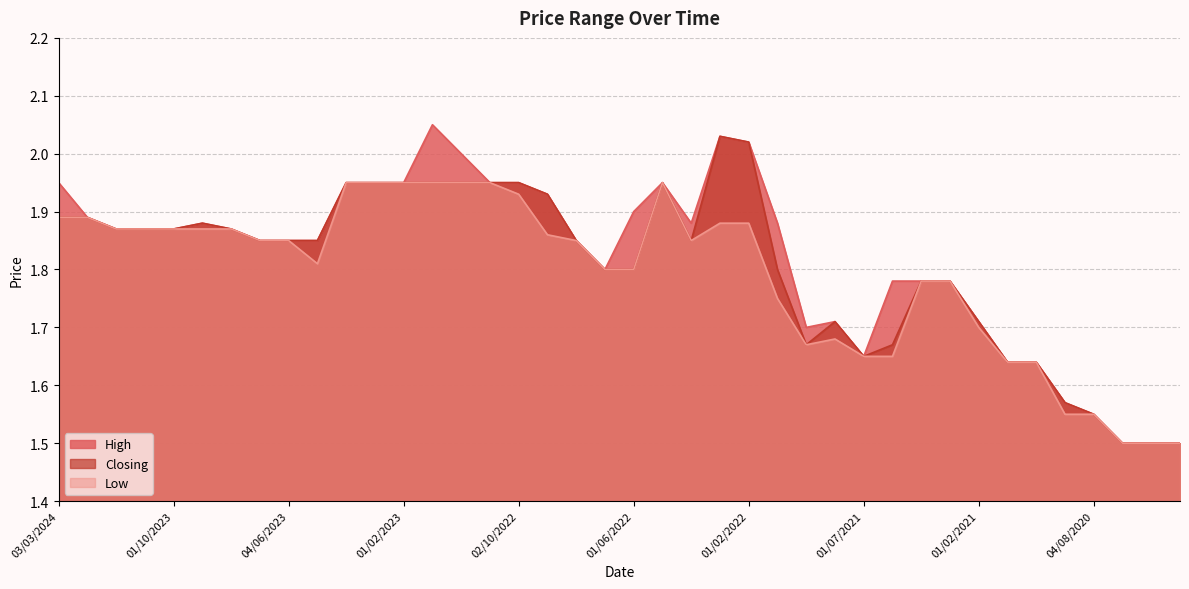

True or false: High and Low cross at least once.

False